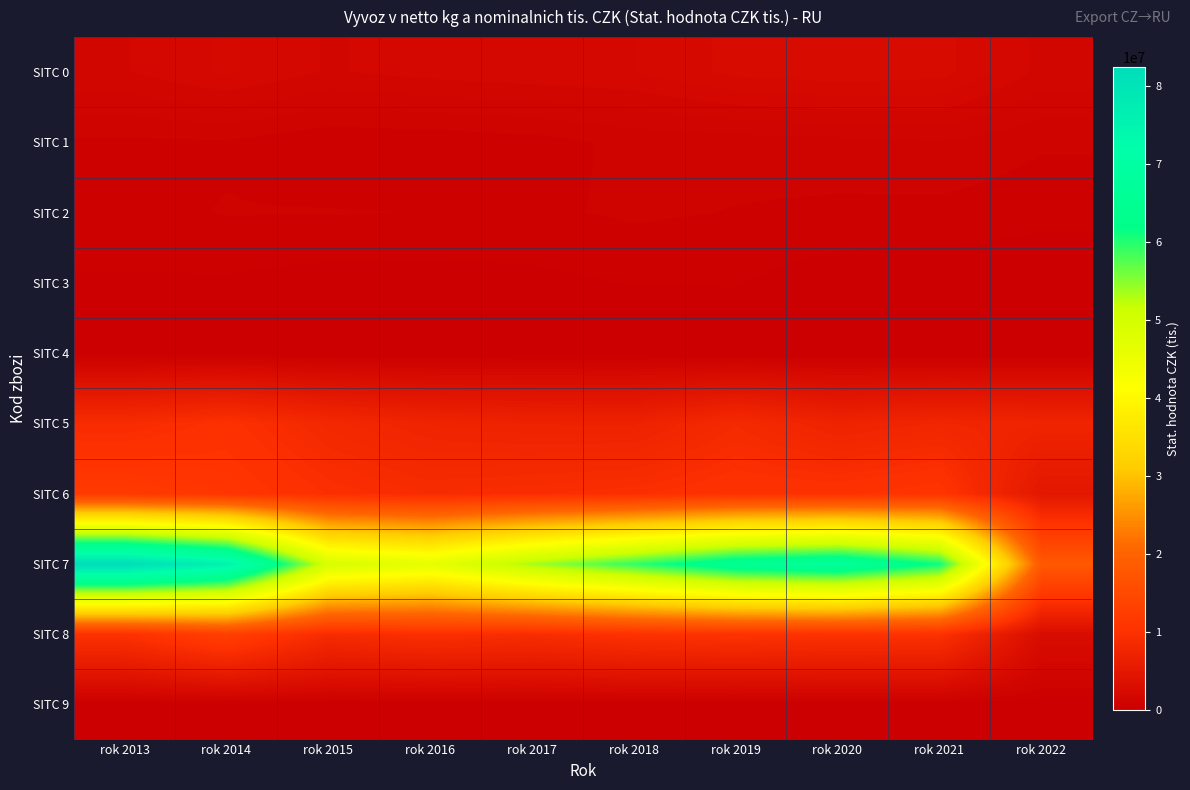

What is the greatest value displayed?

82440392